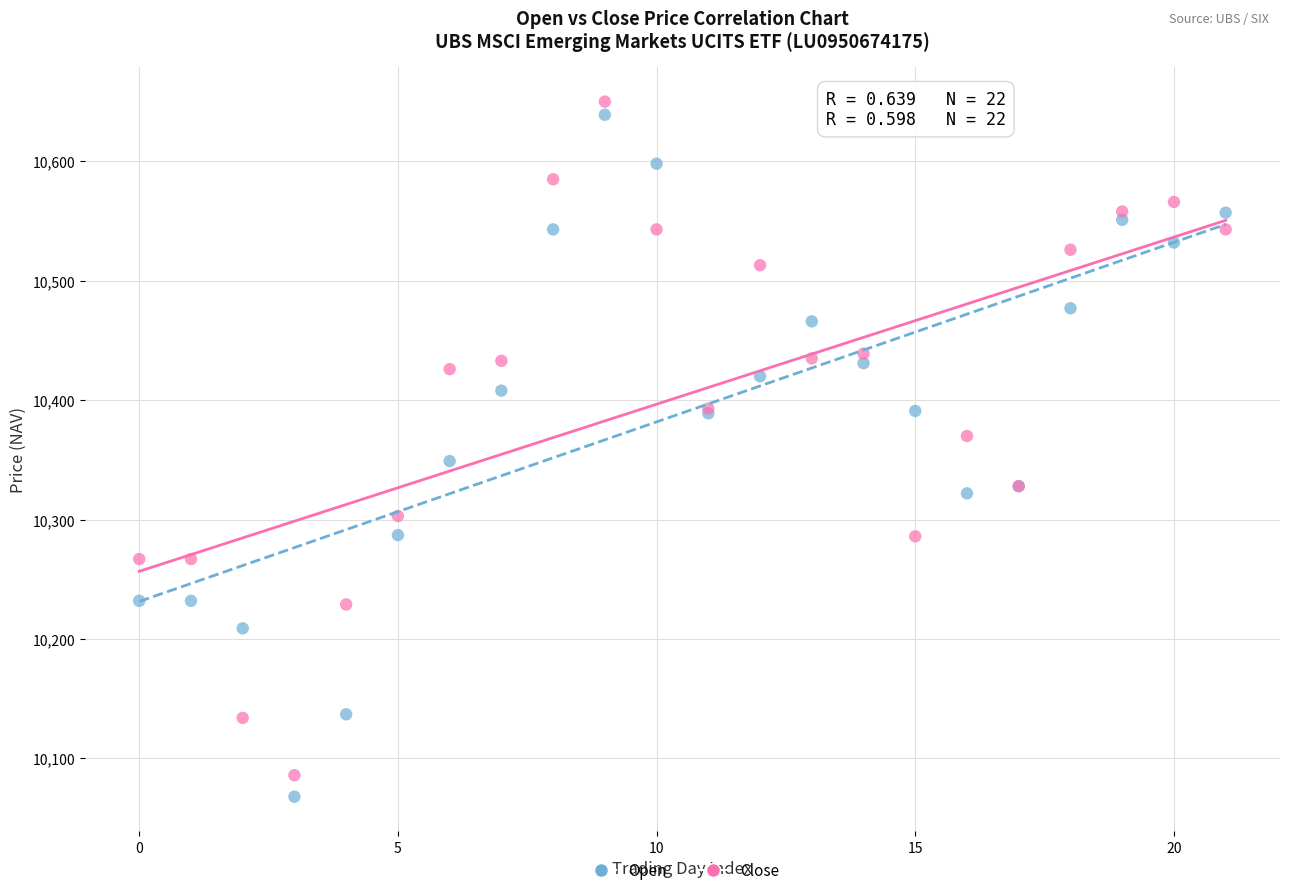

Which series has the largest Y range (max minus min)?

Open